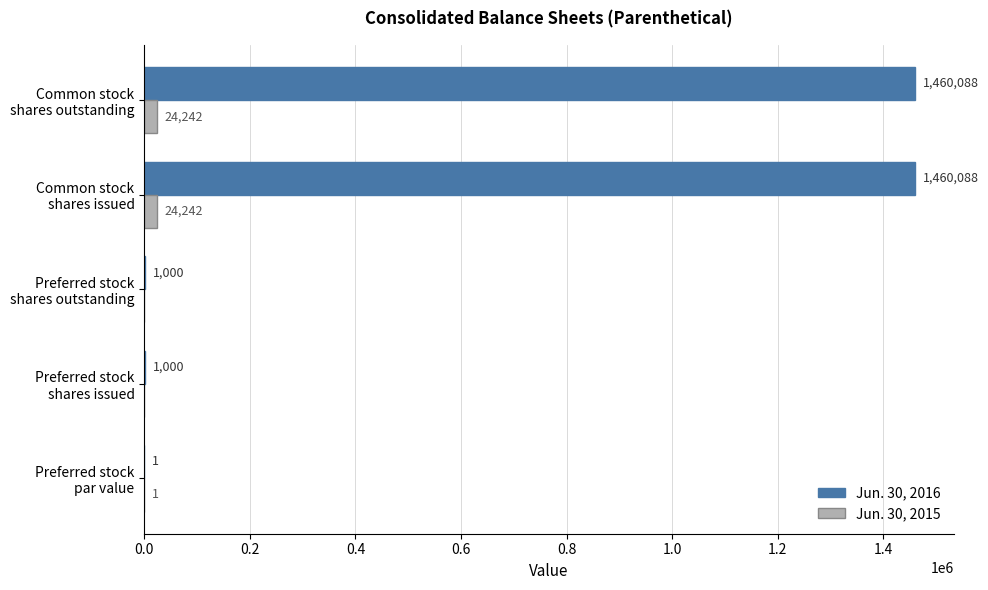

What is the sum of all Jun. 30, 2016 values?

2922177